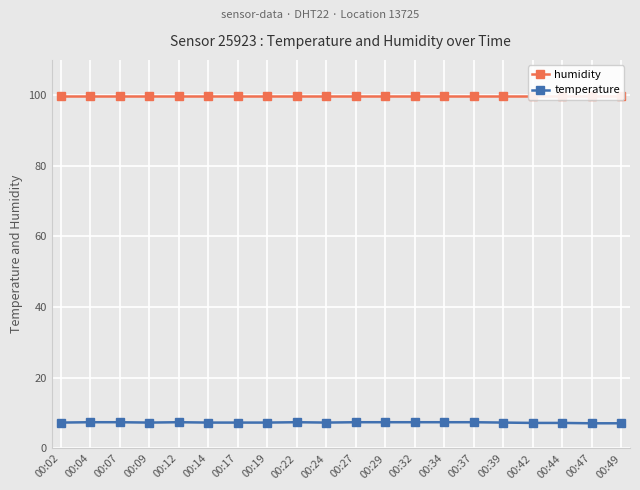

What is the average value of the humidity series?

99.9